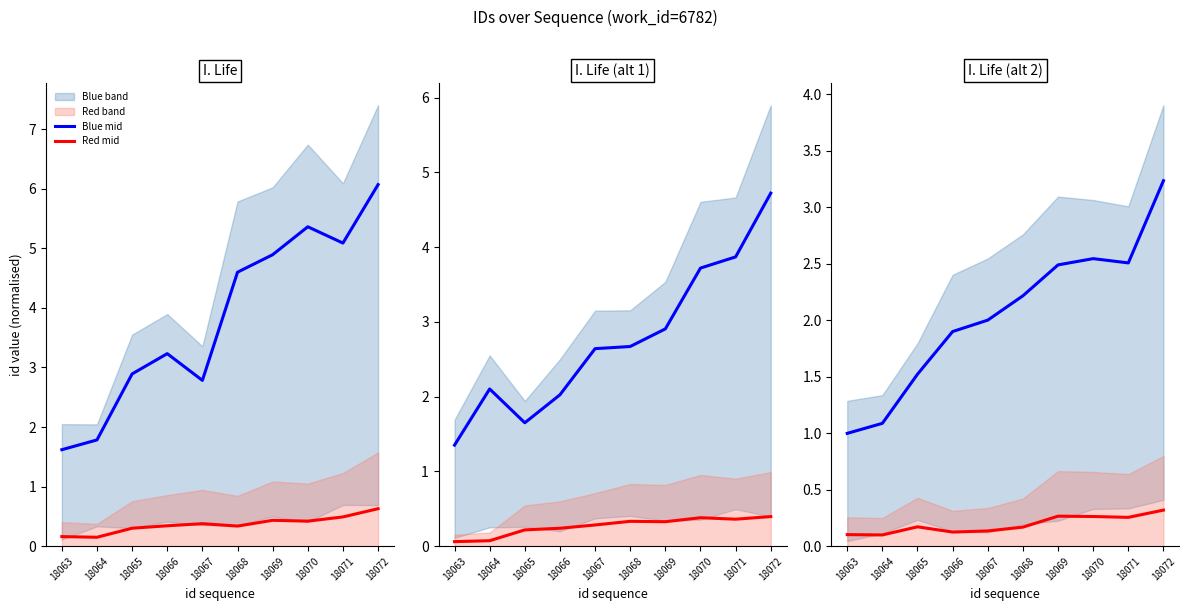

At how many categories does at least one series exceed 3?

1